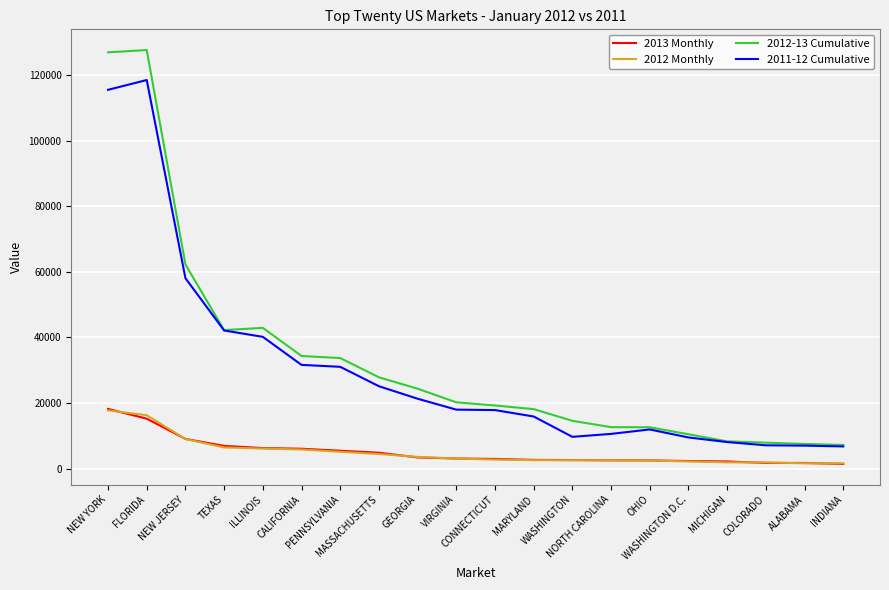

What is the average value of the 2011-12 Cumulative series?

30308.4